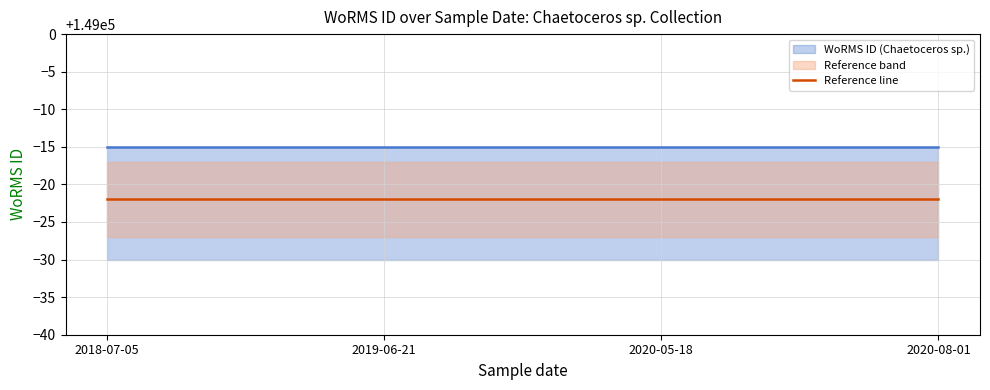

True or false: Reference line has more than 2 points higher than both neighbors.

False